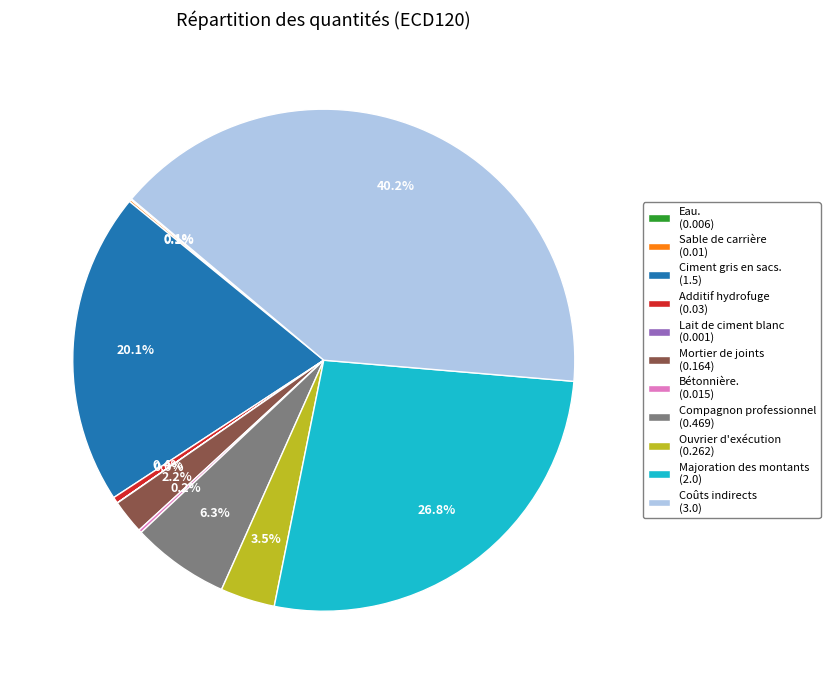

Combined, do Majoration des montants (2.0) and Ciment gris en sacs. (1.5) account for over 50%?

No